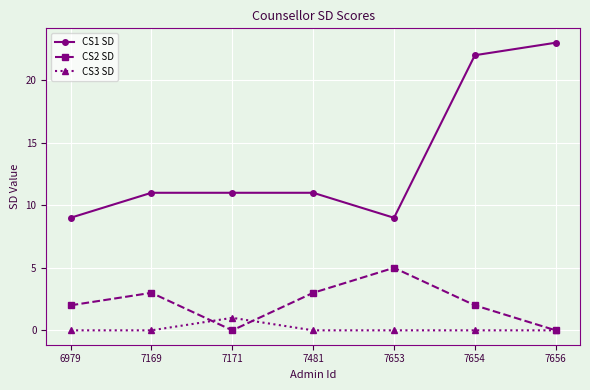

How many interior local valleys does the CS2 SD series have?

1